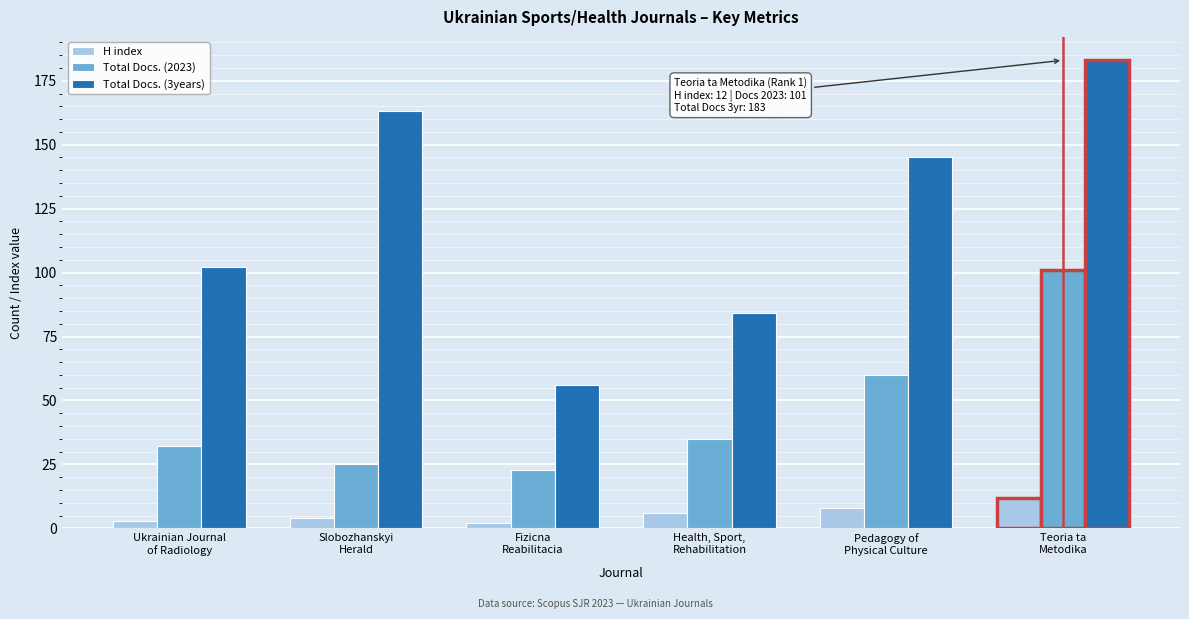

What is the maximum value shown in the chart?

183